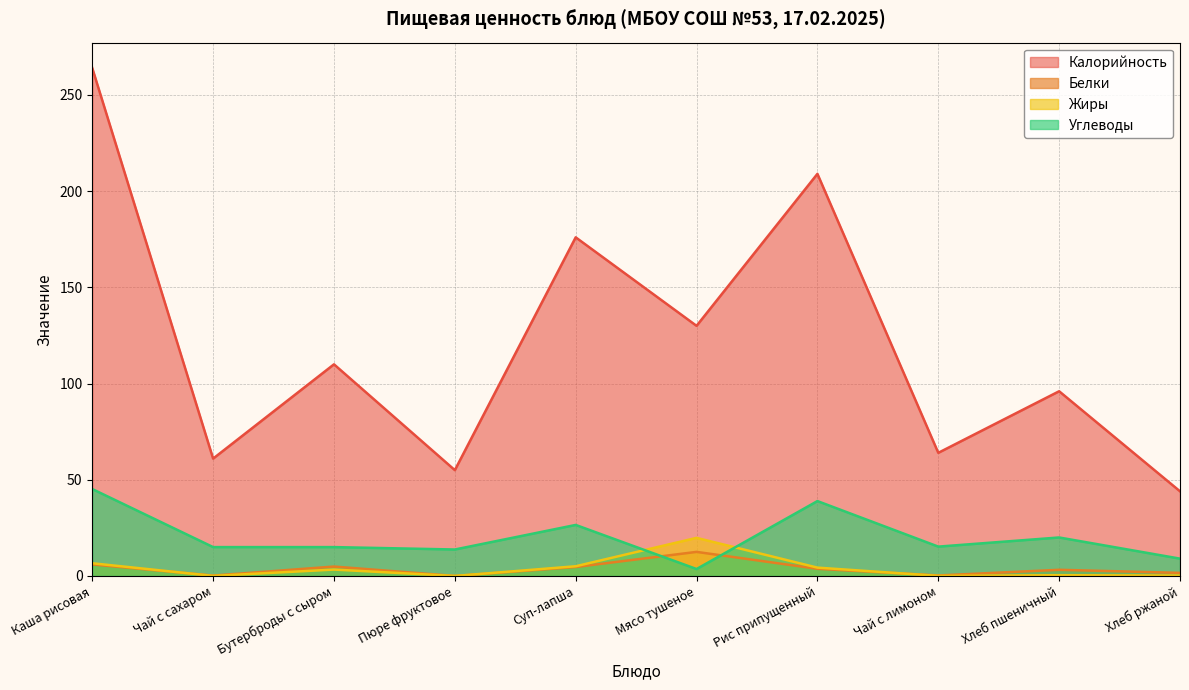

Which series has the largest range (max minus min)?

Калорийность